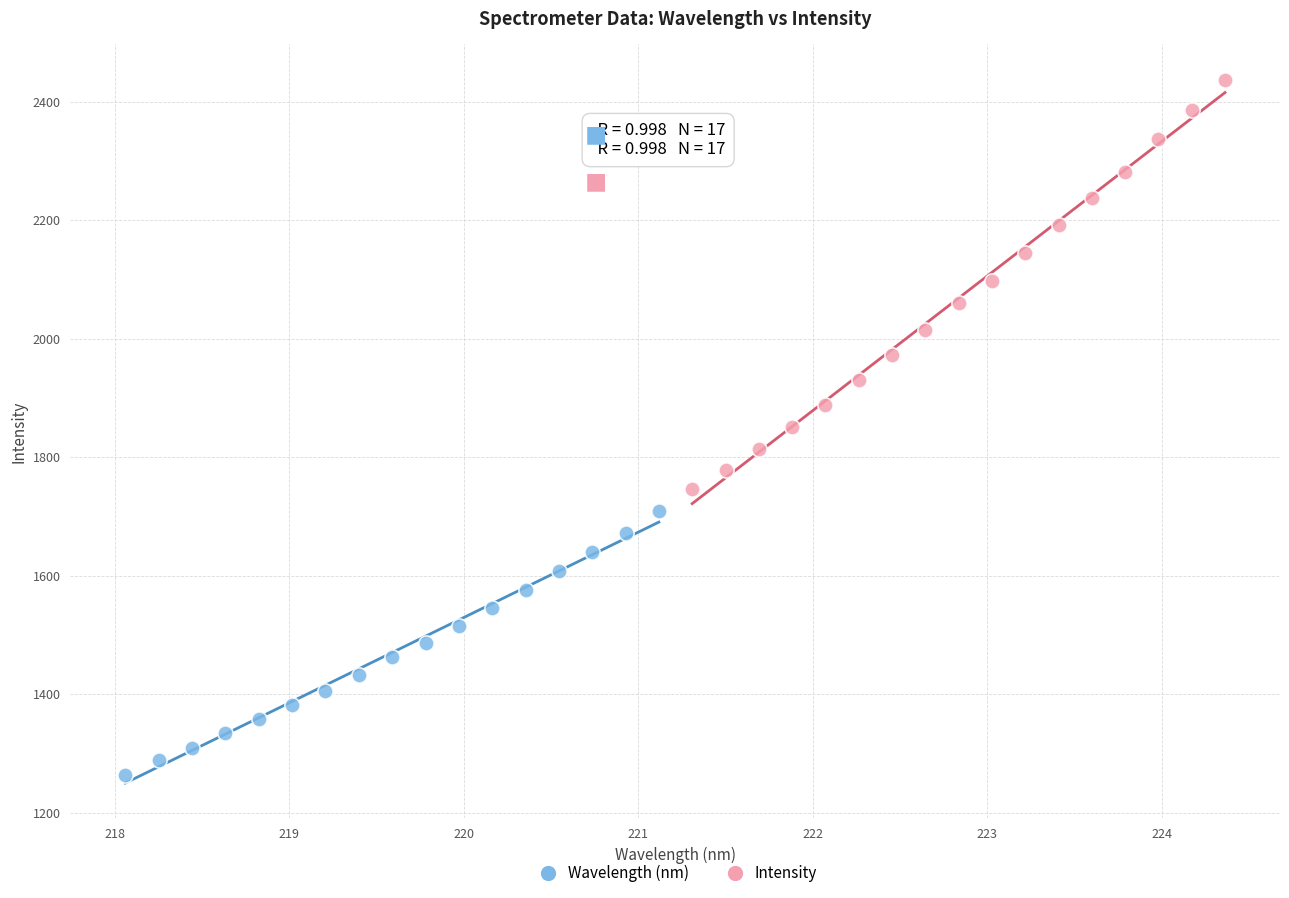

Which series reaches the maximum Y coordinate?

Intensity